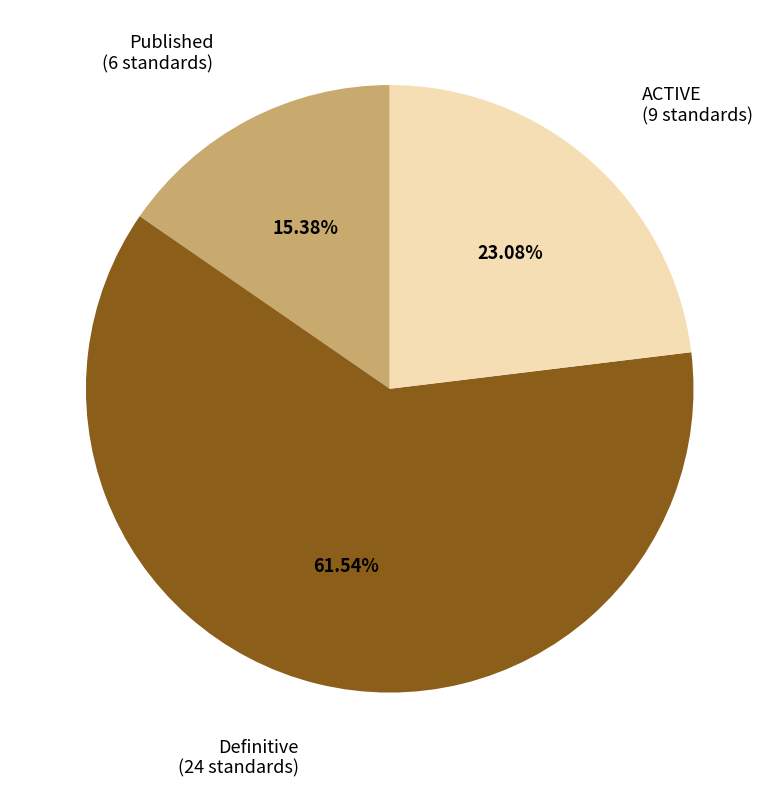

Does any single category account for the majority?

Yes